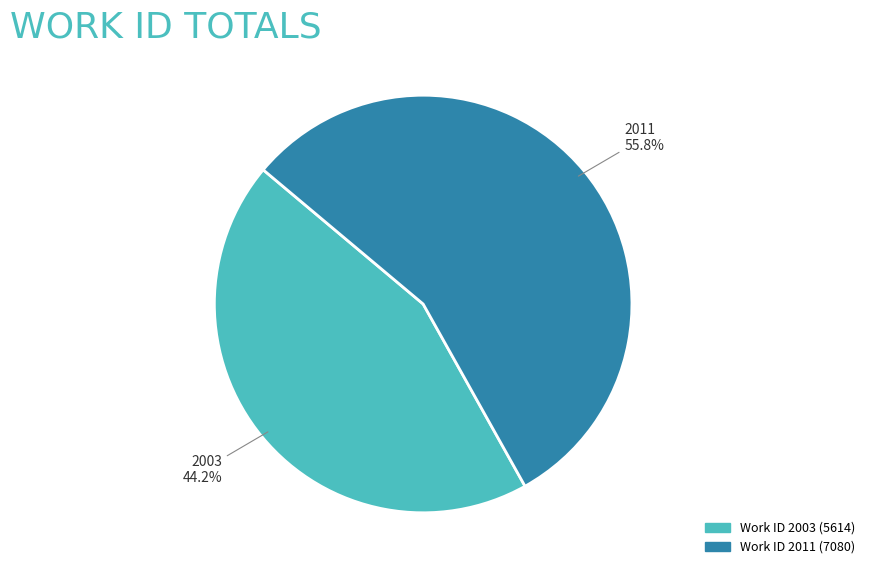

Does any single category account for the majority?

Yes